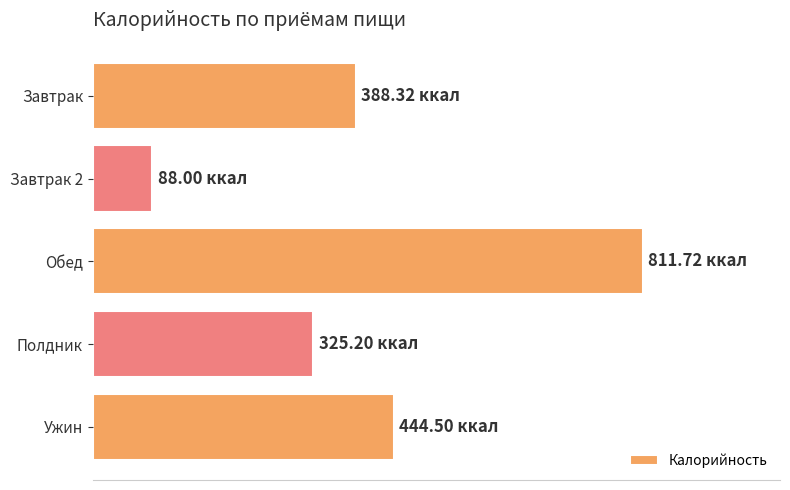

Are the bars horizontal?

Yes